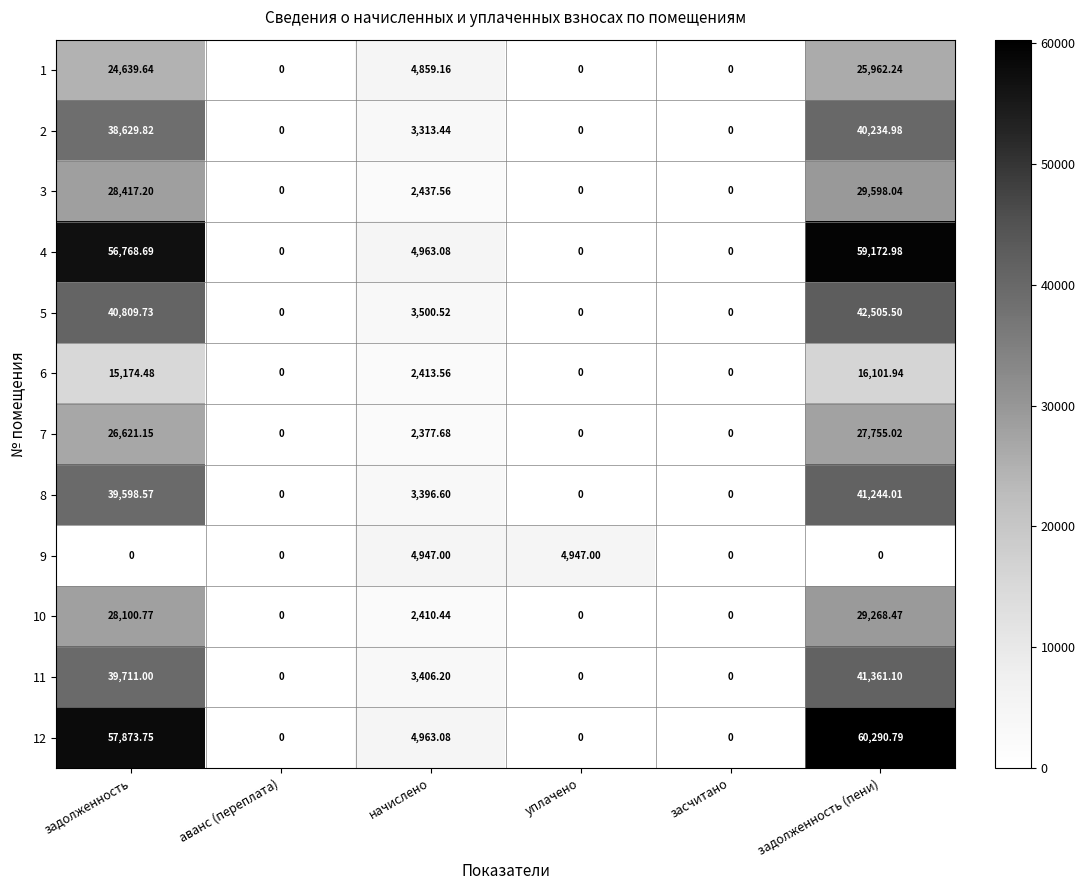

Which category has the highest value across all series?

задолженность (пени)